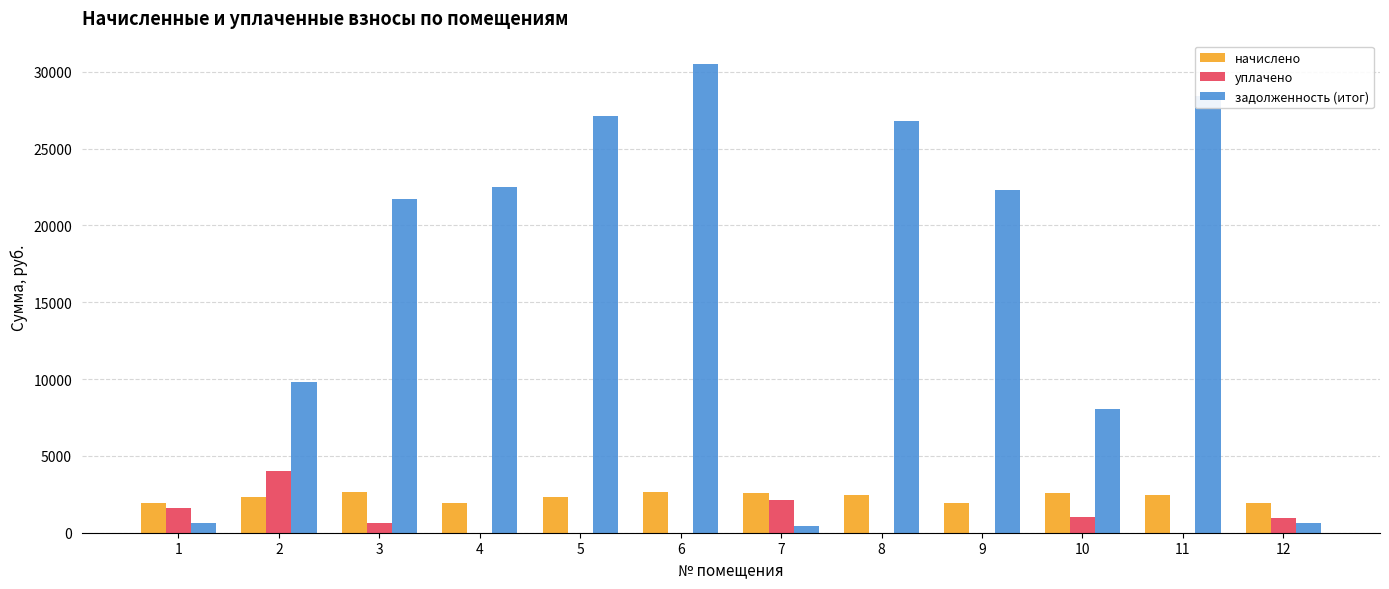

Count the number of data series in this chart.

3